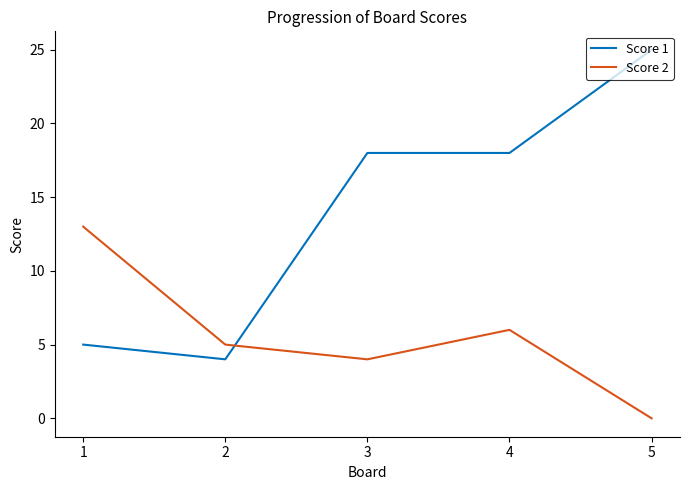

Rank the series by their maximum value, from highest to lowest.

Score 1, Score 2